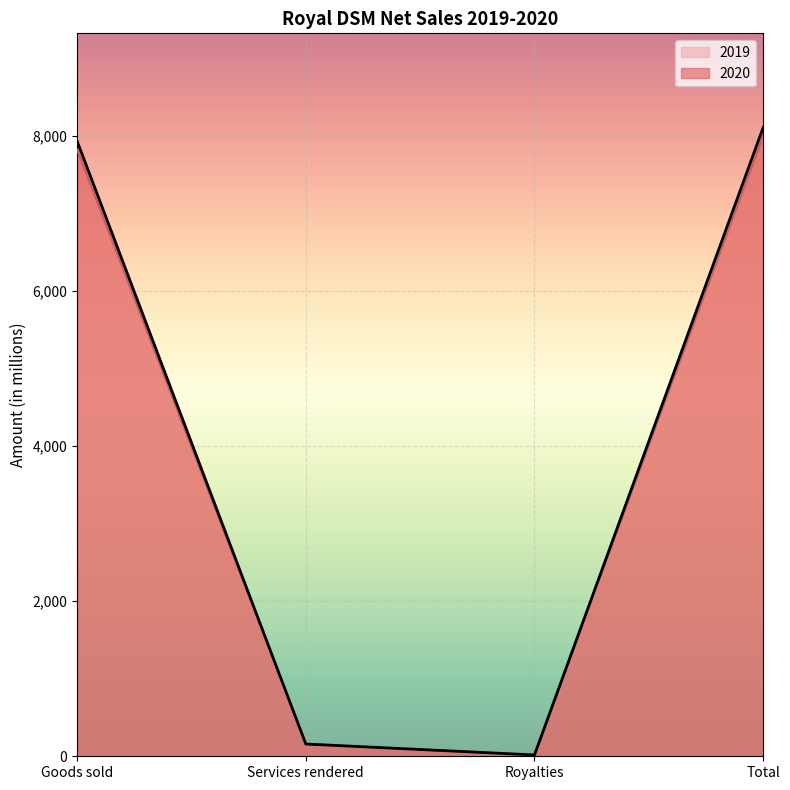

How many lines are shown in the chart?

2